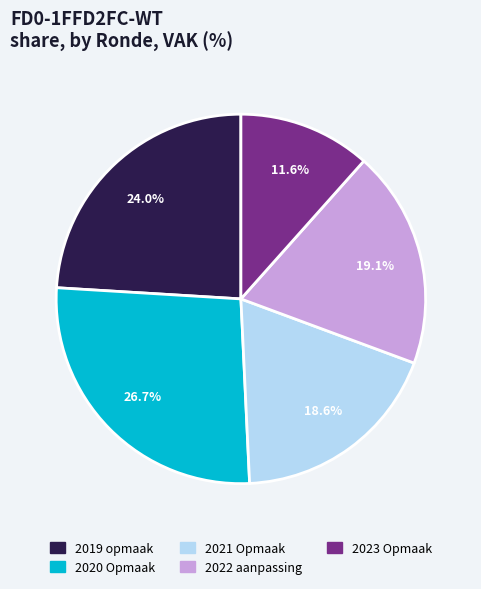

Between 2019 opmaak and 2020 Opmaak, which is larger?

2020 Opmaak